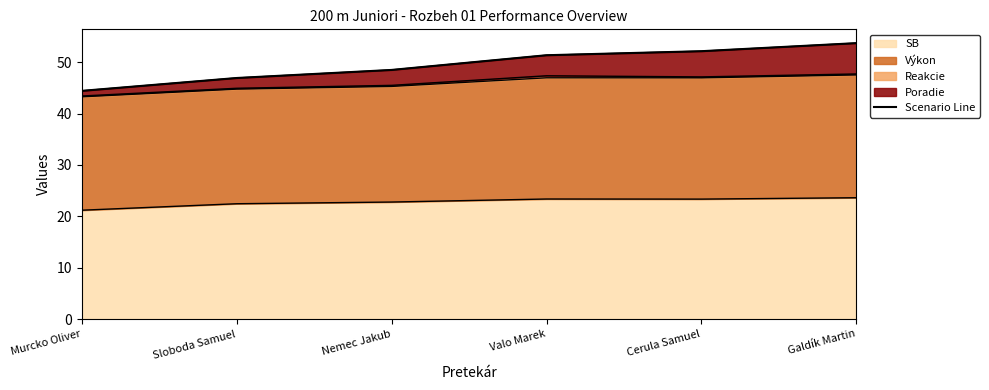

The value of SB at Murcko Oliver is 21.2. True or false?

True